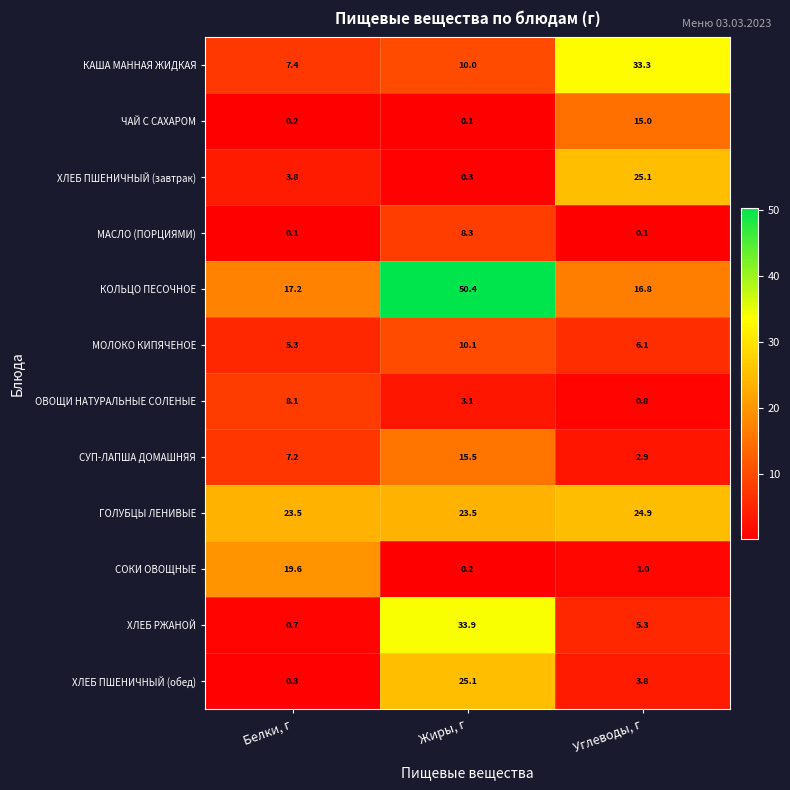

At how many categories does at least one series exceed 14?

3